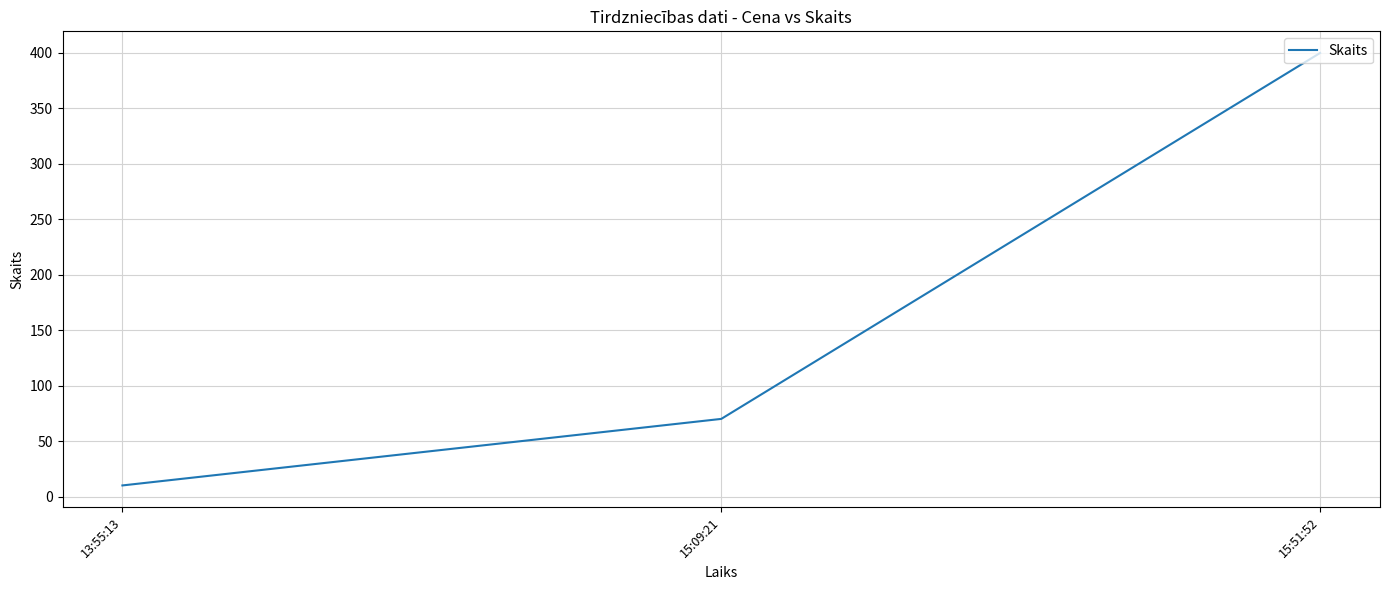

Approximately how many times larger is the value at 15:51:52 compared to 15:09:21?

5.7